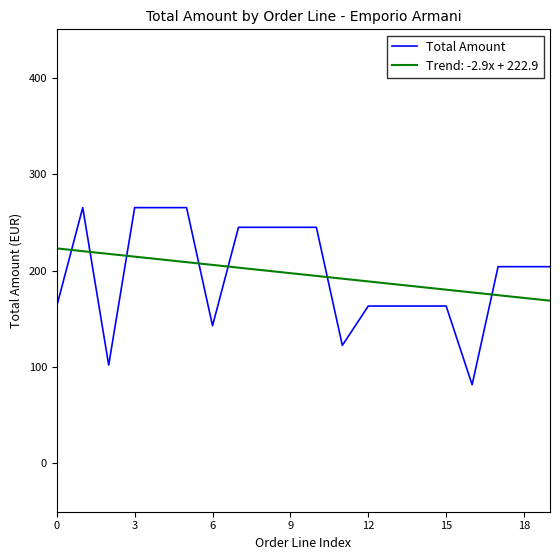

Which series ends up on top after the final intersection of Trend: -2.9x + 222.9 and Total Amount?

Total Amount